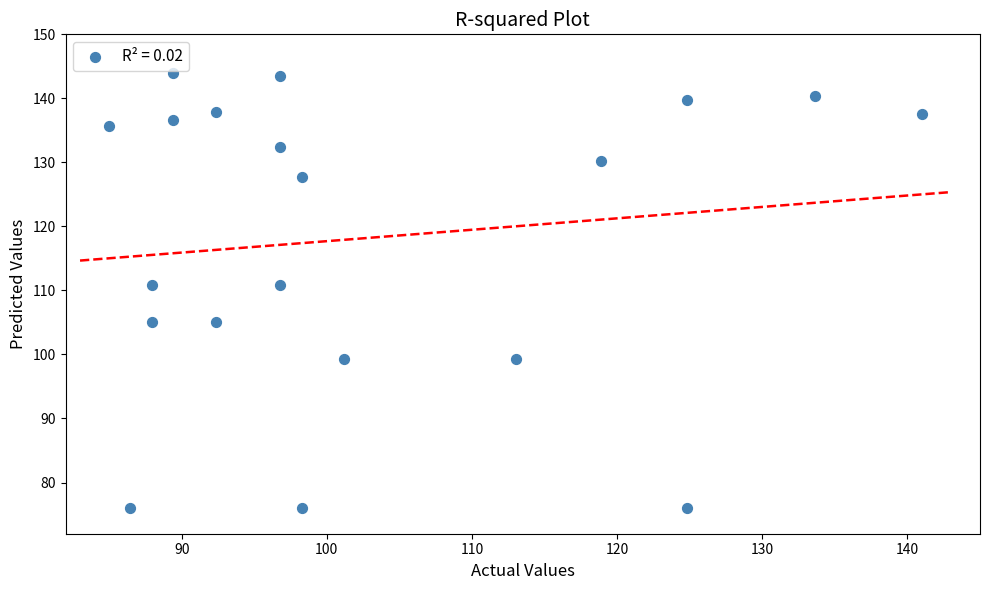

What is the range of Y values (max minus min)?

68.0